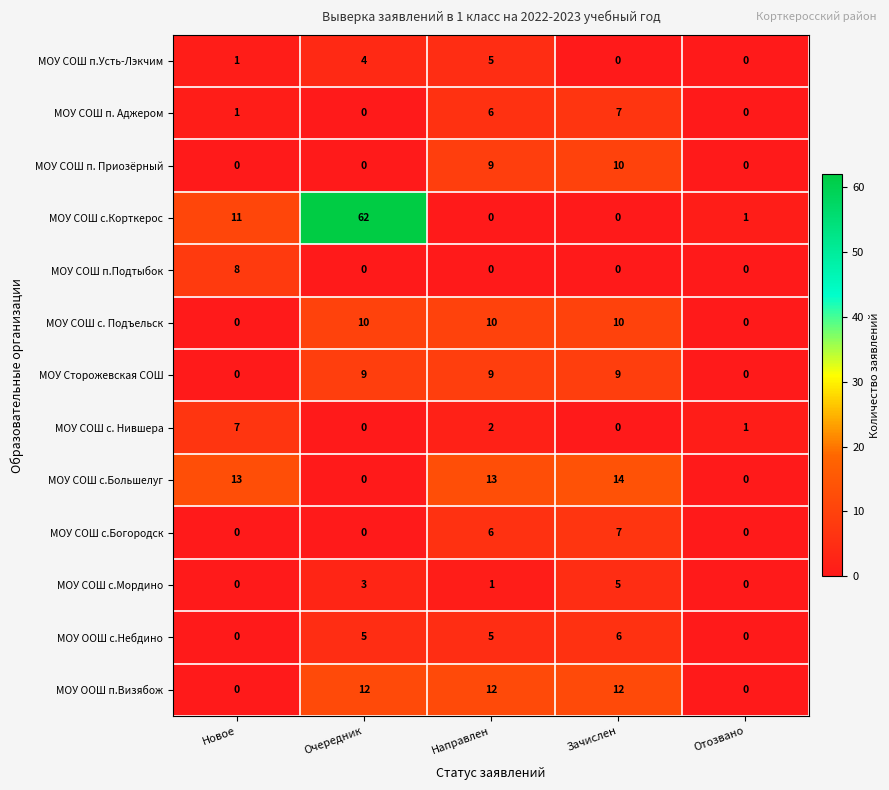

What is the difference between the МОУ СОШ п.Подтыбок values at Отозвано and Новое?

8